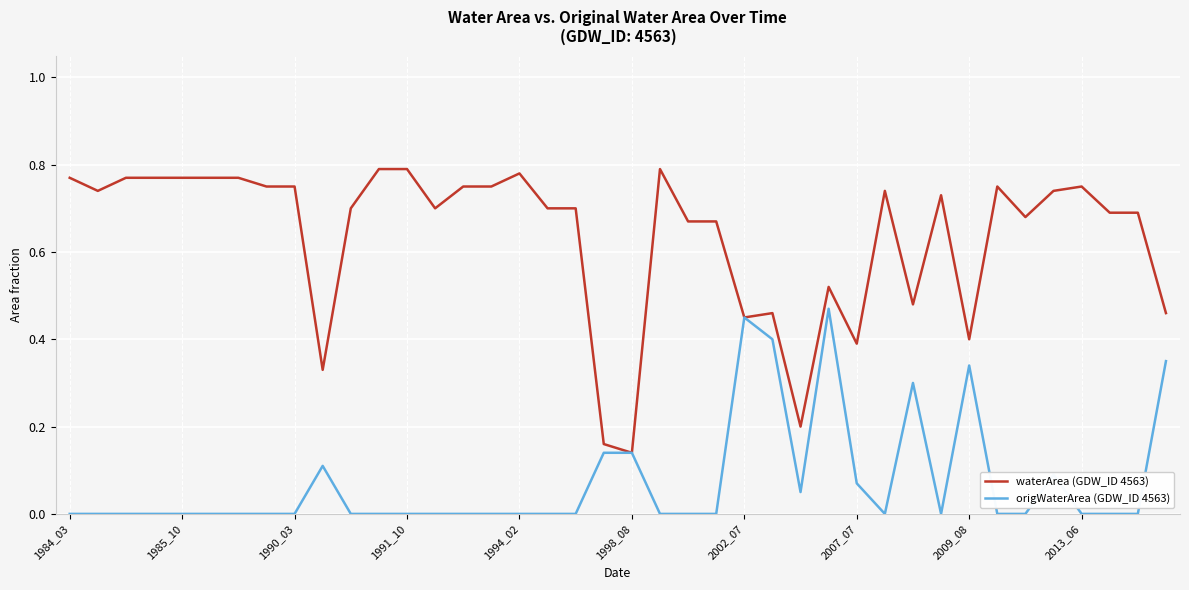

How many lines are shown in the chart?

2